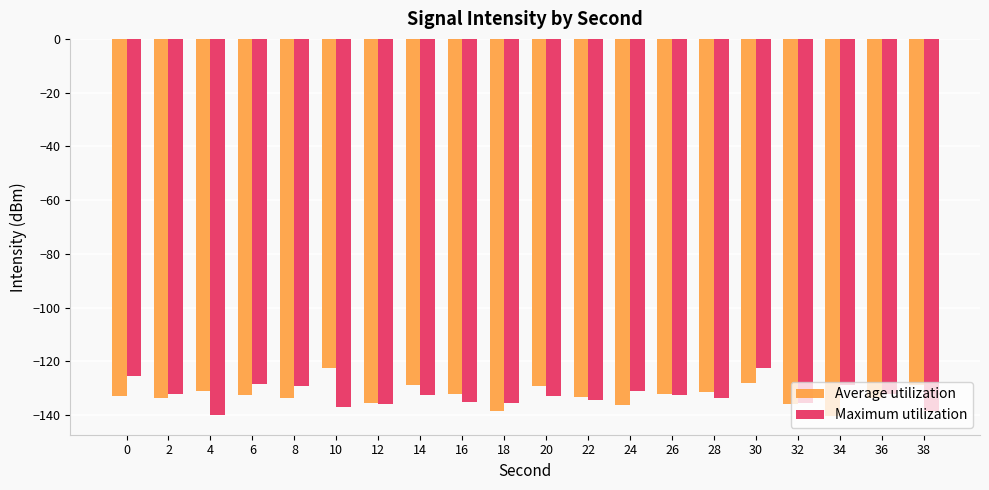

At which label does Maximum utilization reach its peak?

30